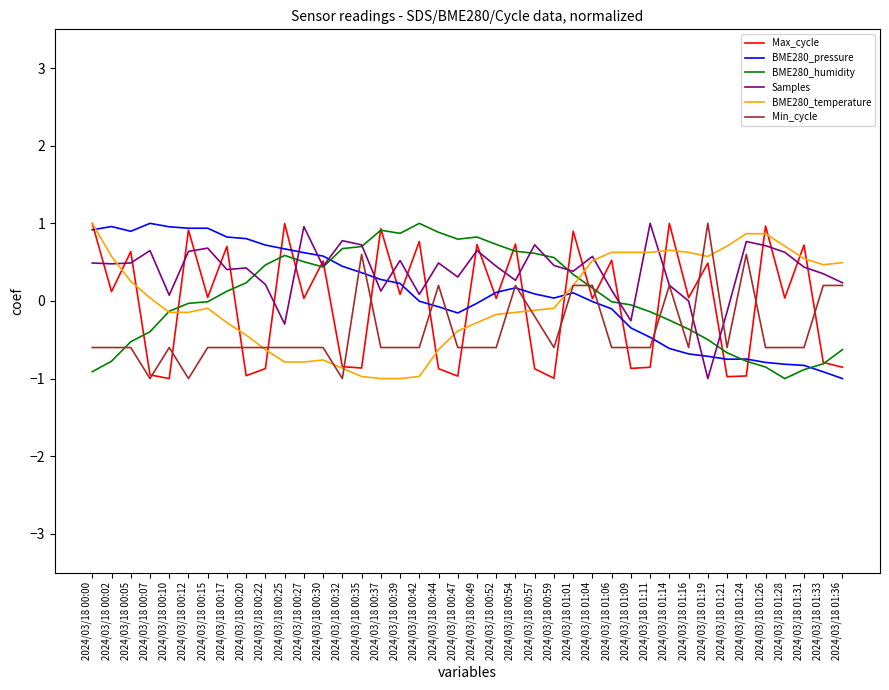

Which series has the largest total across all categories?

Samples